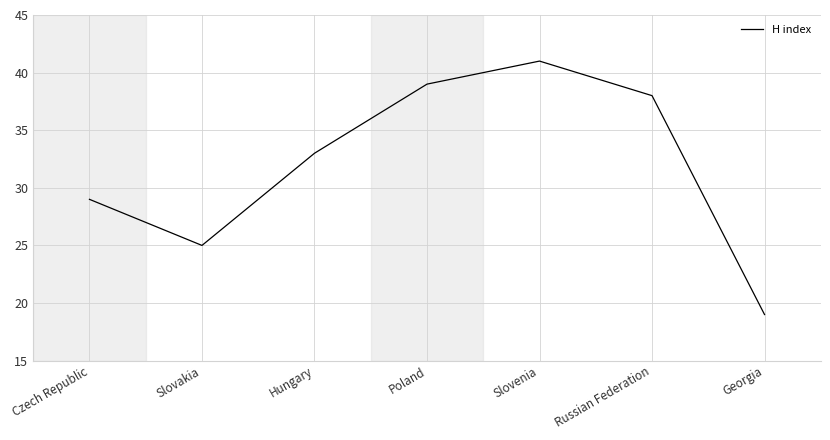

Rank the categories by value from lowest to highest.

Georgia, Slovakia, Czech Republic, Hungary, Russian Federation, Poland, Slovenia